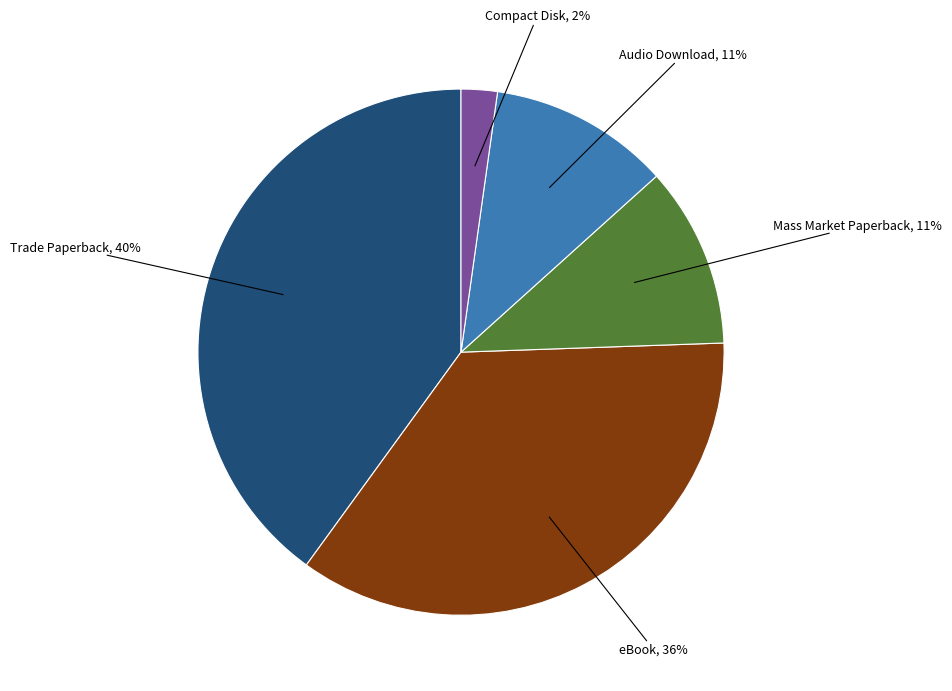

To the nearest percent, what is the combined percentage of Trade Paperback and Mass Market Paperback?

51%